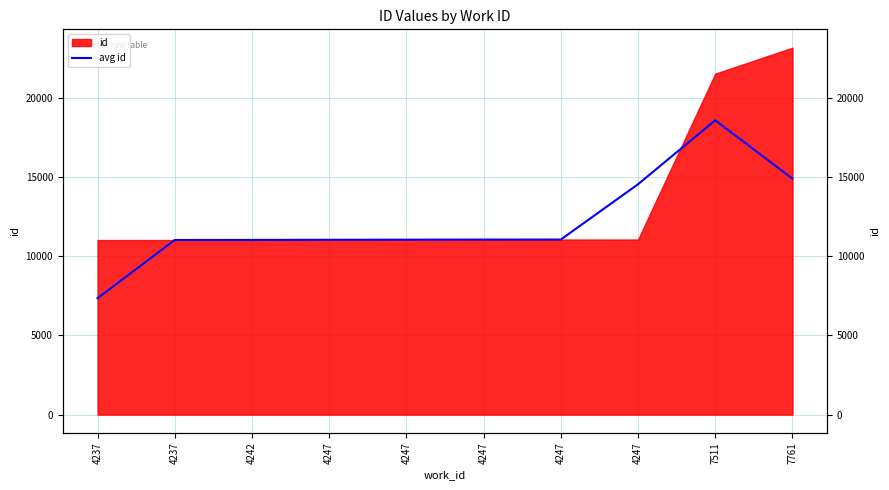

How many lines are shown in the chart?

1